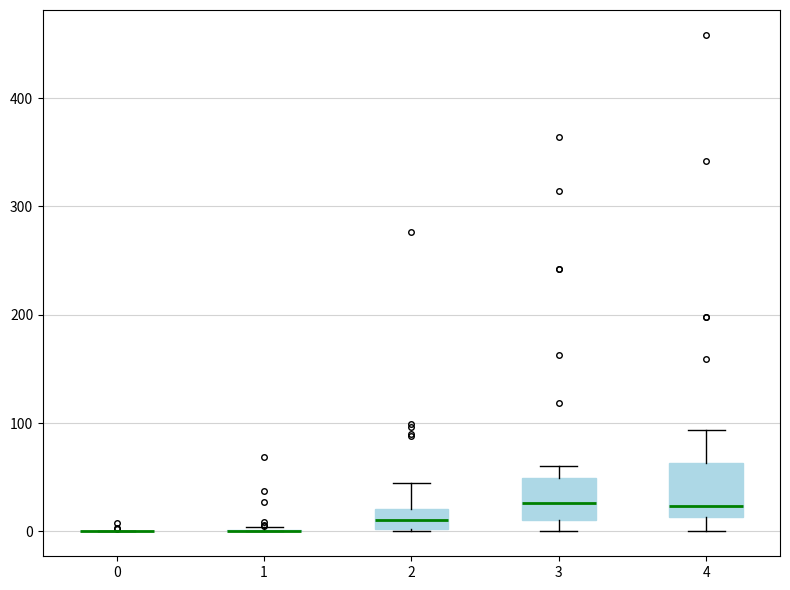

Reading left to right, transcribe this box plot: for each box, give where its median line is, the range the box spans, and where its two whiskers end, as read against the y-axis. The values are not printed on the chart, so give them approximately, as read against the axis.

0: box collapsed to a line at 0, whiskers 0 to 0
1: box collapsed to a line at 0, whiskers 0 to 0
2: median 10, box 0 to 20, whiskers 0 to 40
3: median 30, box 10 to 50, whiskers 0 to 60
4: median 20, box 10 to 60, whiskers 0 to 90